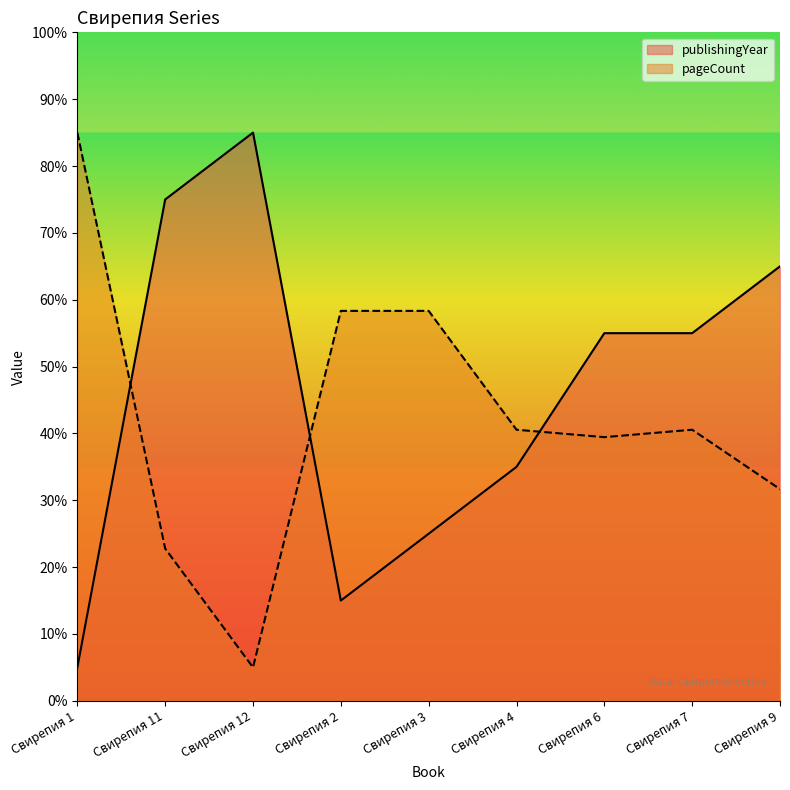

Between Свирепия 4 and Свирепия 7, which is larger?

Свирепия 7